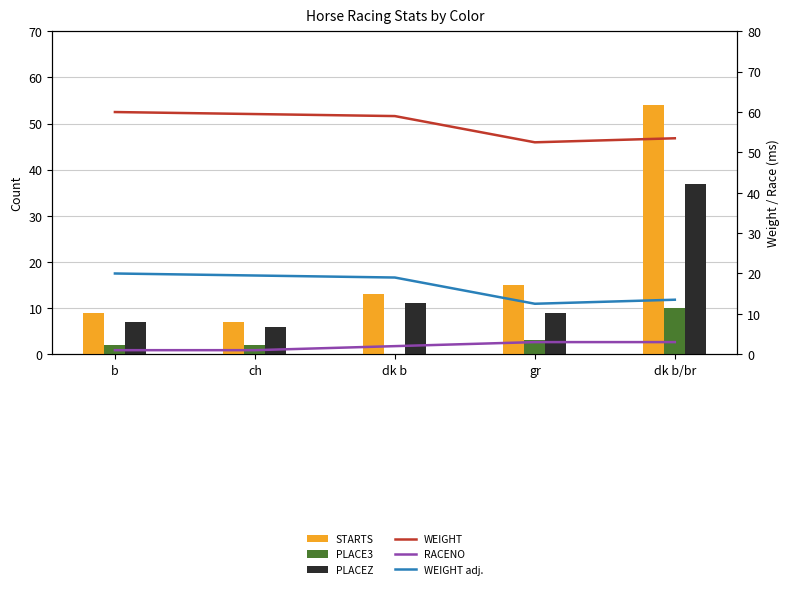

How many PLACE3 values are between 2 and 3?

3